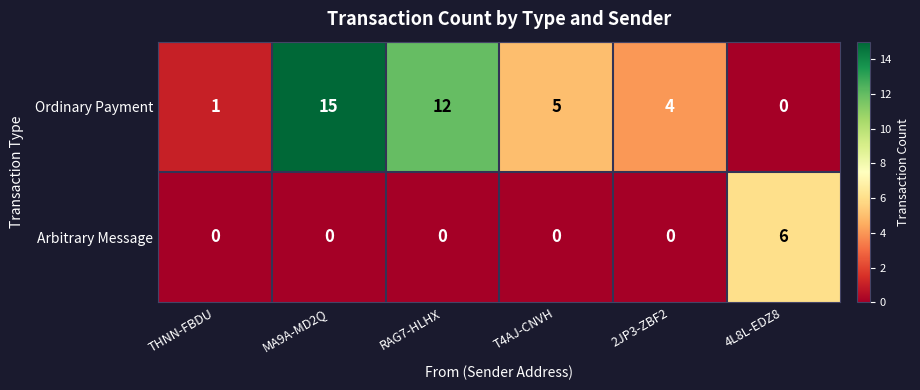

Reading right to left, transcribe all the data shown in this chart.

Ordinary Payment: 0	4	5	12	15	1
Arbitrary Message: 6	0	0	0	0	0